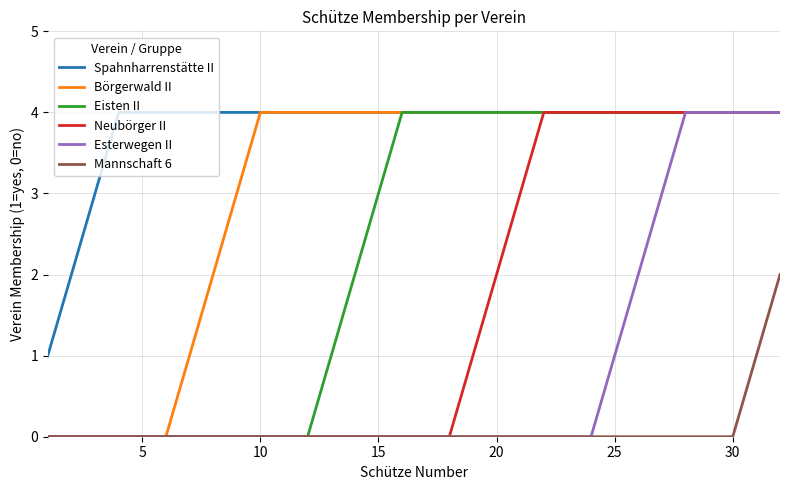

Rank the series by their average value, from highest to lowest.

Spahnharrenstätte II, Börgerwald II, Eisten II, Neubörger II, Esterwegen II, Mannschaft 6